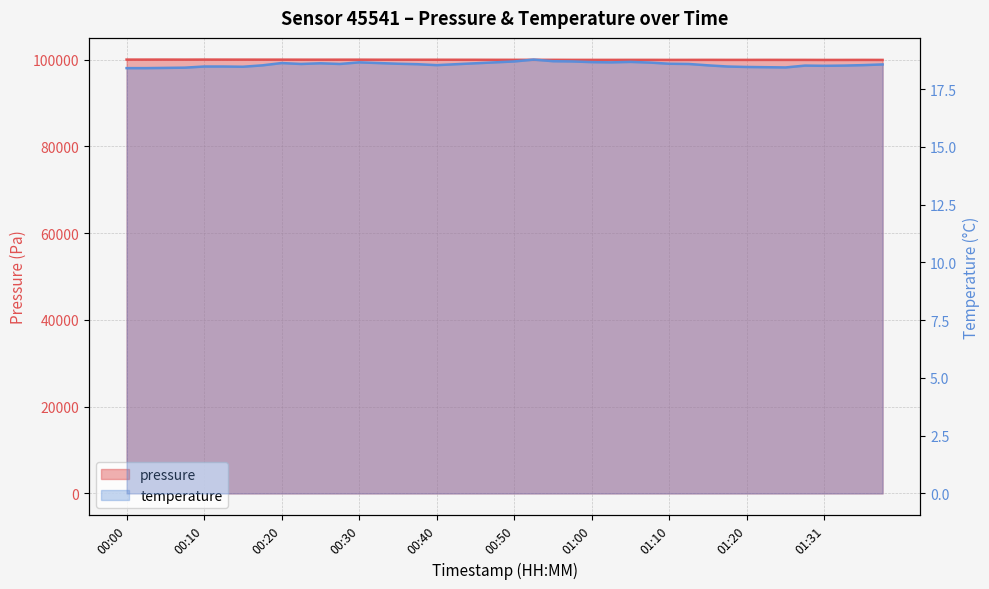

How many categories are shown in the chart?

40